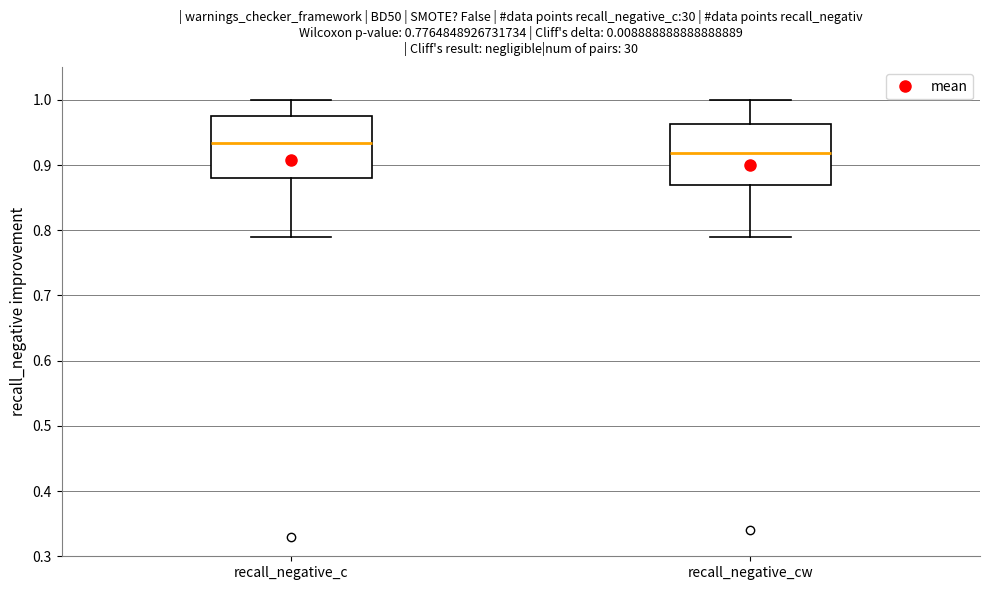

Which box has the lowest median line?

recall_negative_cw